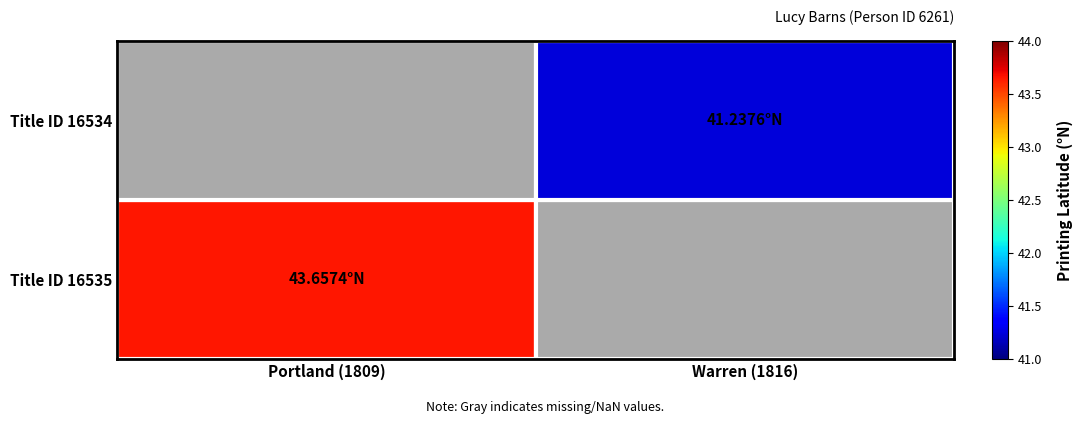

At how many categories does at least one series exceed 43?

1